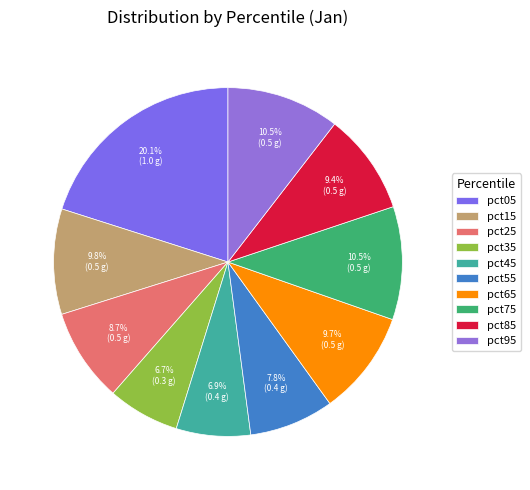

To the nearest percent, what is the average slice percentage?

10%